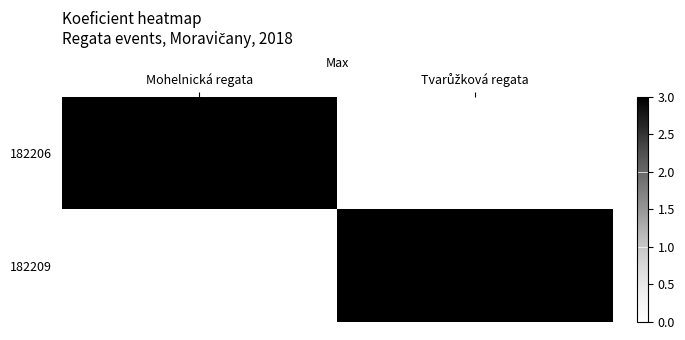

Reading right to left, list all the values displayed in this chart.

182206: Tvarůžková regata=0	Mohelnická regata=3
182209: Tvarůžková regata=3	Mohelnická regata=0